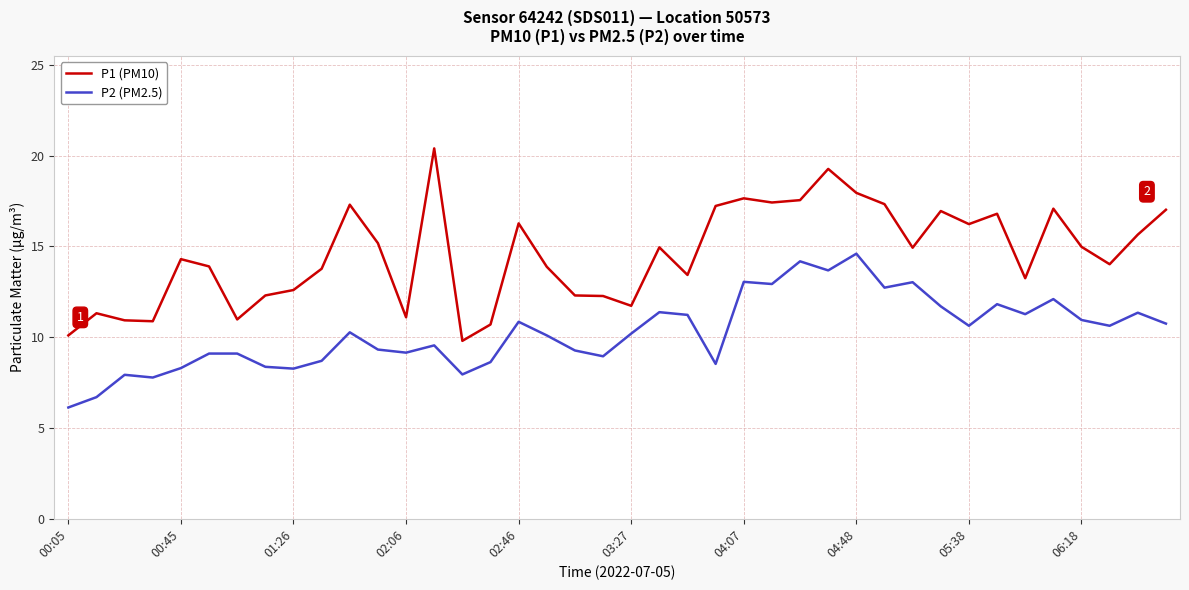

Rank the series by their maximum value, from lowest to highest.

P2 (PM2.5), P1 (PM10)